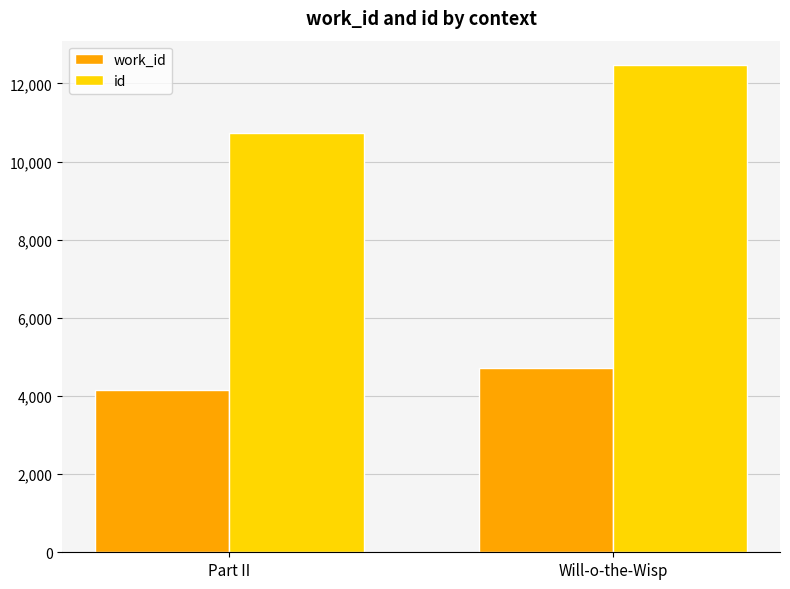

What is the sum of the id values at Will-o-the-Wisp and Part II?

23191